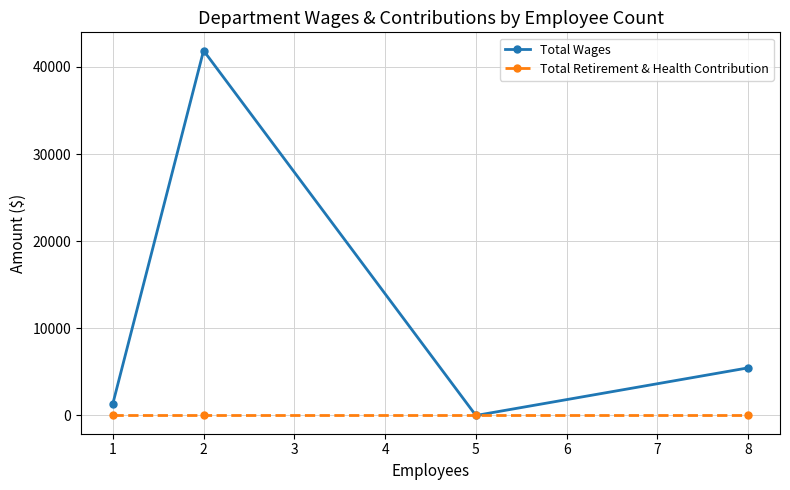

Which series has the widest spread of values?

Total Wages